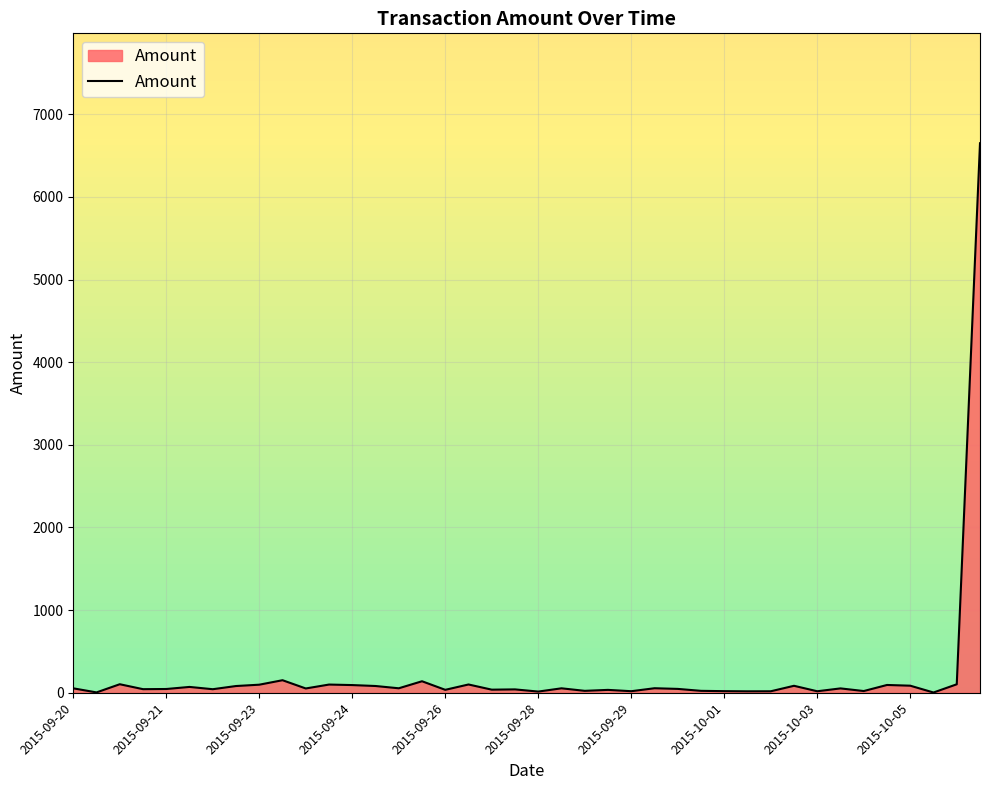

What is the difference between the maximum and minimum values?

6647.1